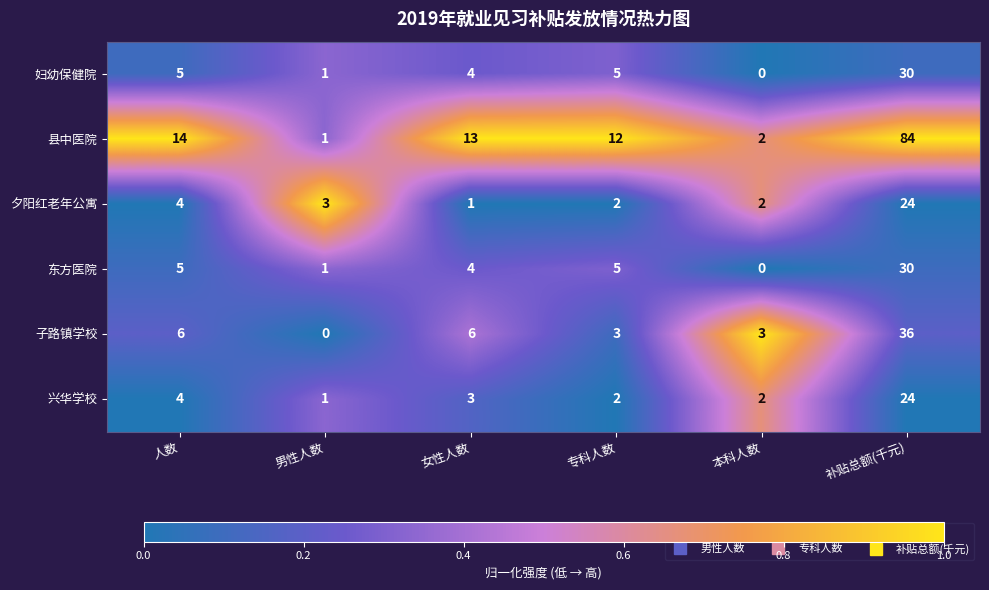

Which category has the highest value in the 兴华学校 series?

补贴总额(千元)